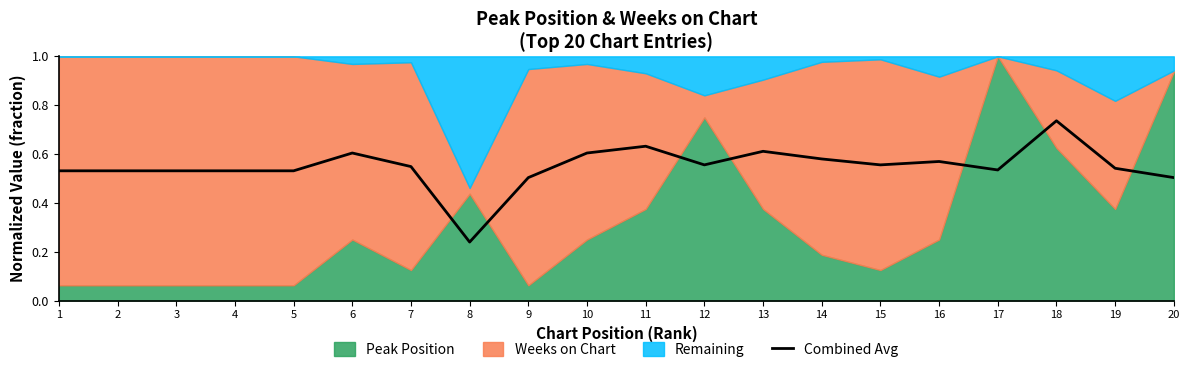

Does the chart display data point markers on the line(s)?

No